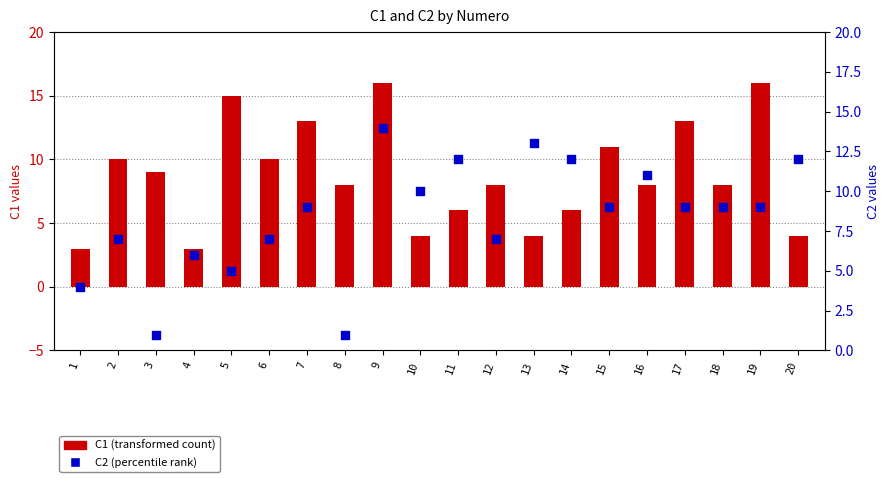

Which series reaches the minimum Y coordinate?

C2 (percentile rank)